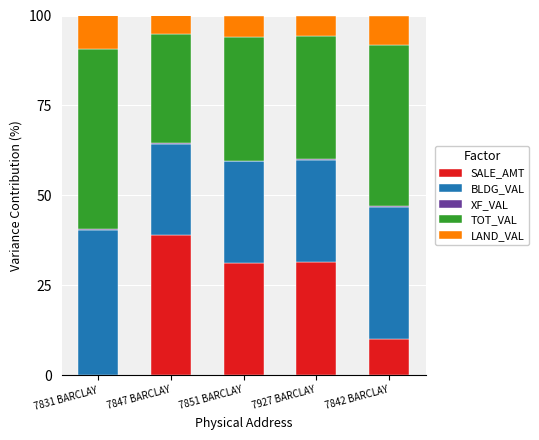

What is the highest value of the SALE_AMT series?

39.0